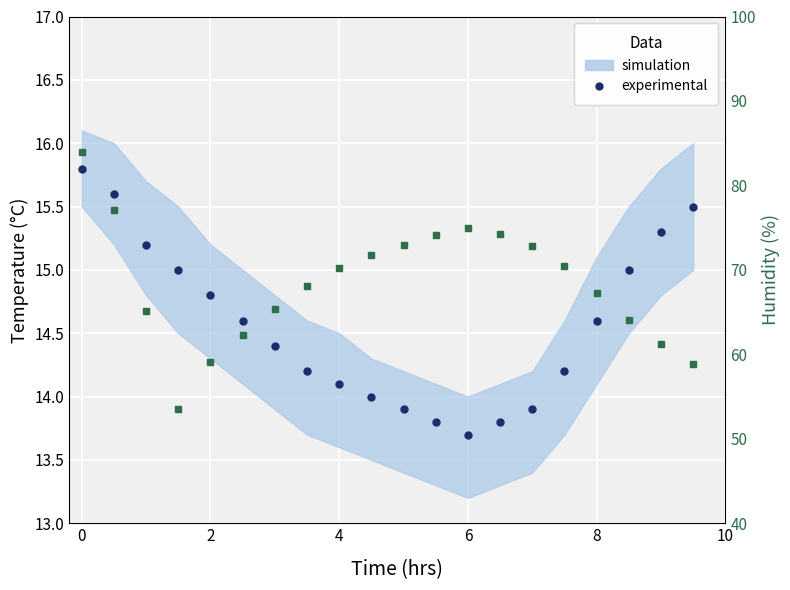

True or false: temperature (experimental) has more than 2 points higher than both neighbors.

False